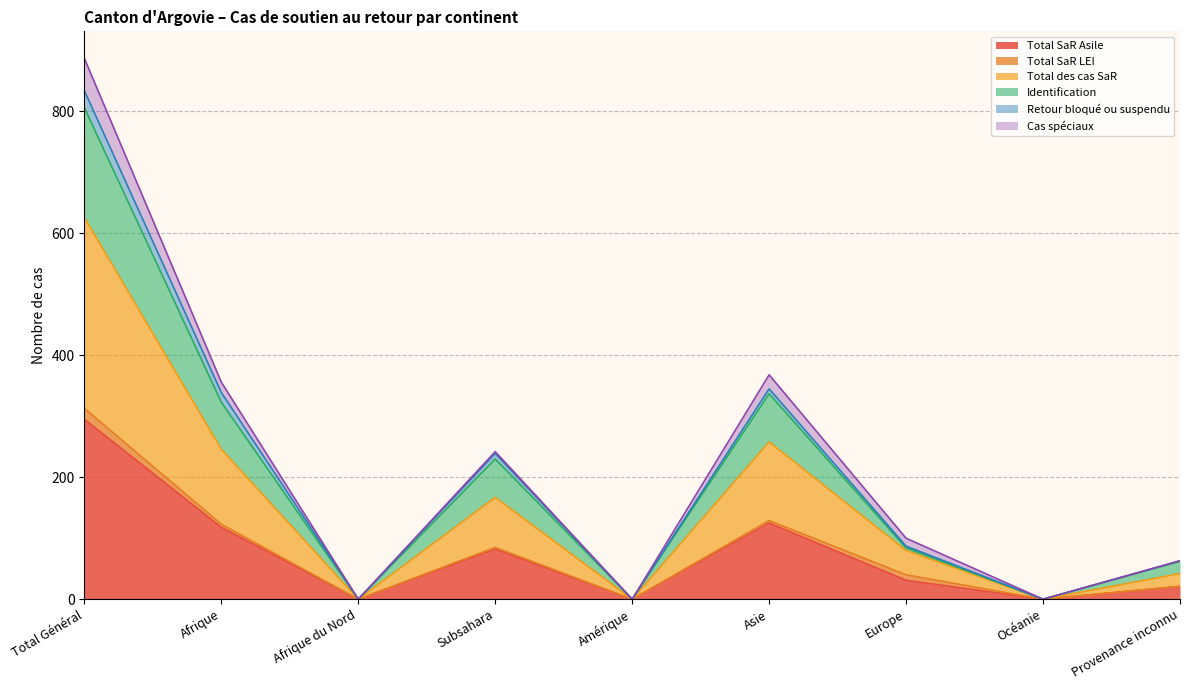

Is it true that Total SaR Asile equals 295 at Total Général?

True